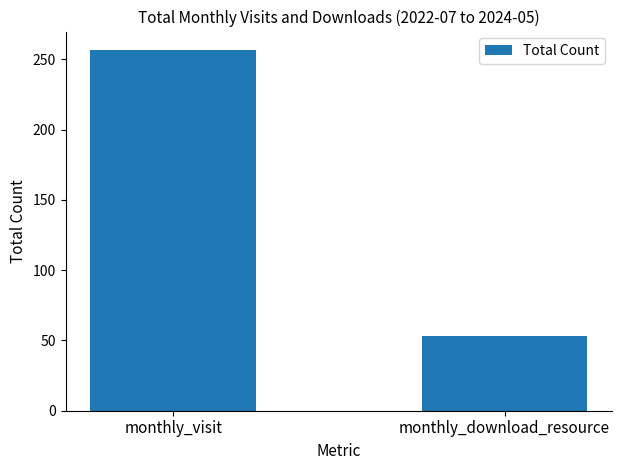

What is the ratio of the value at monthly_download_resource to the value at monthly_visit?

0.2